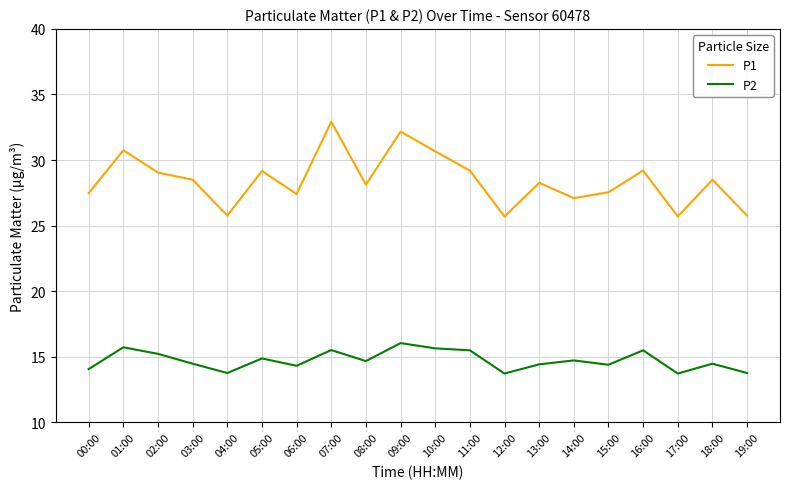

What is the lowest value of the P2 series?

13.7